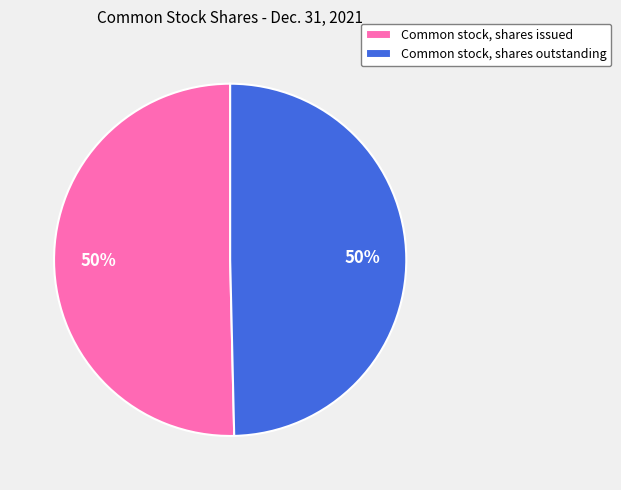

Approximately how many times larger is the value at Common stock, shares issued compared to Common stock, shares outstanding?

1.0